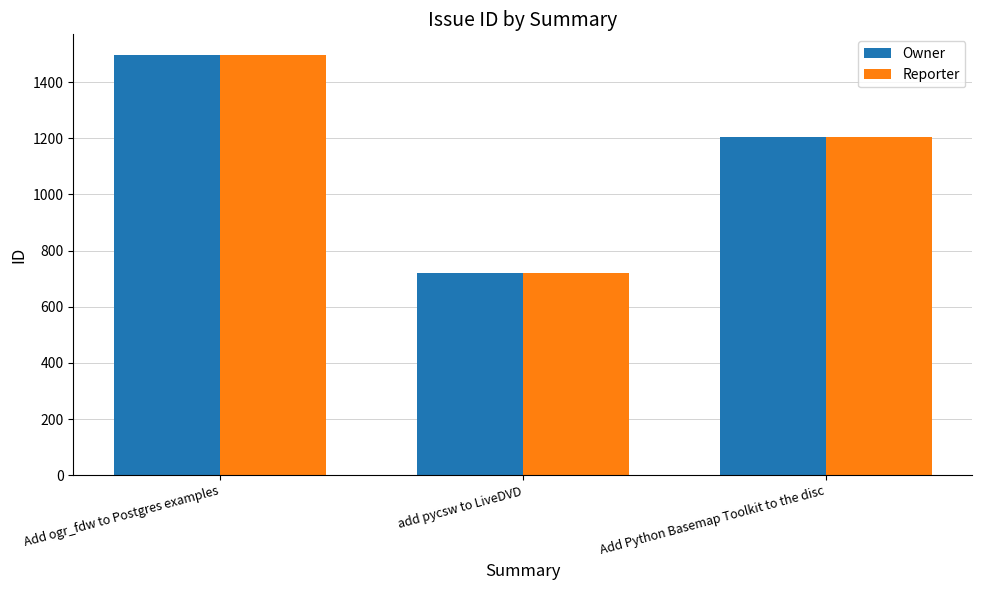

How many bars are there in each group?

2